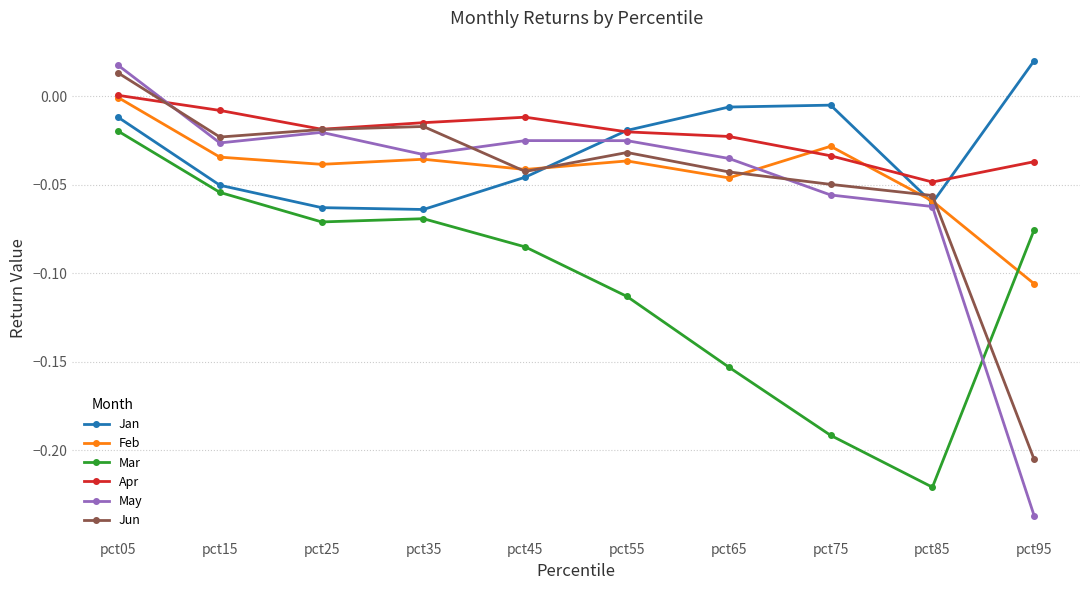

Which series has the largest range (max minus min)?

May